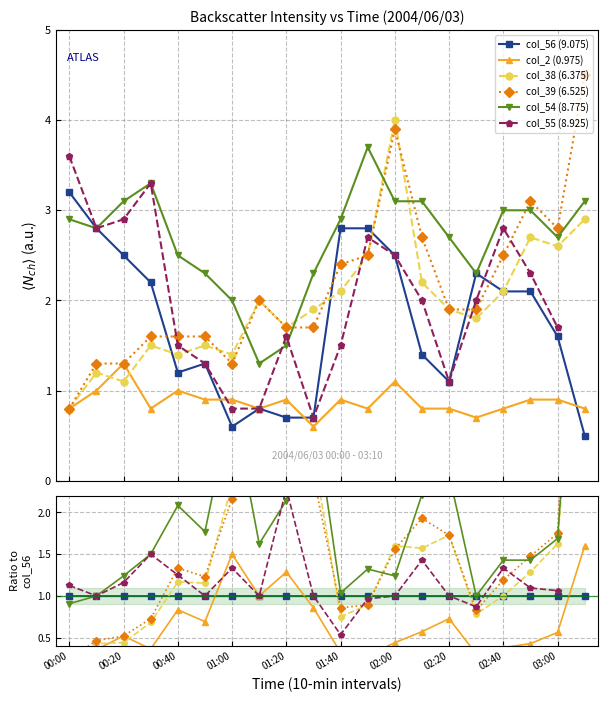

At which label does col_39 (6.525) reach its peak?

19